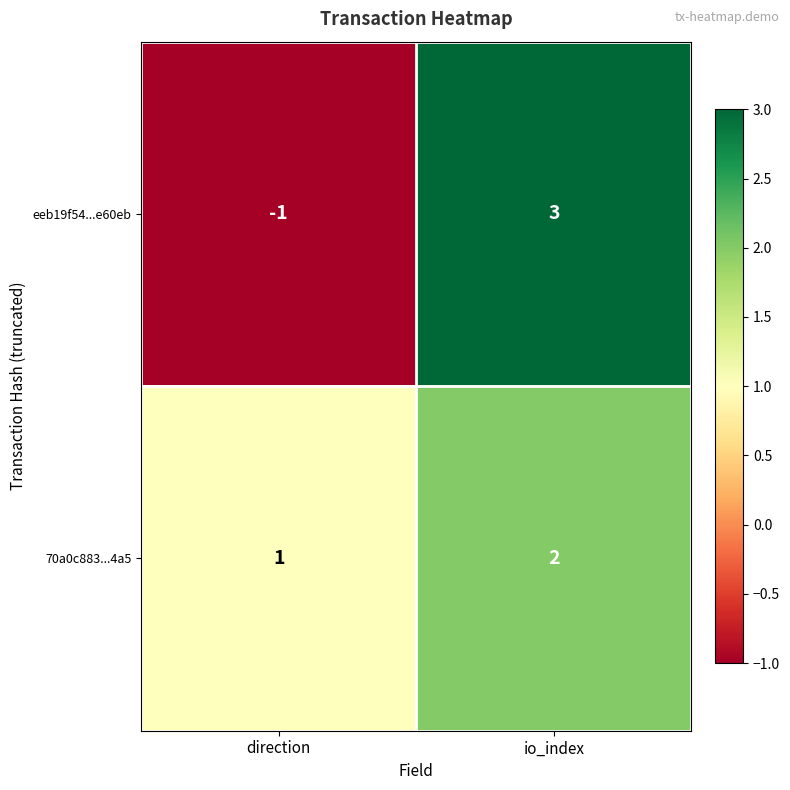

What is the difference between the eeb19f54...e60eb values at direction and io_index?

4